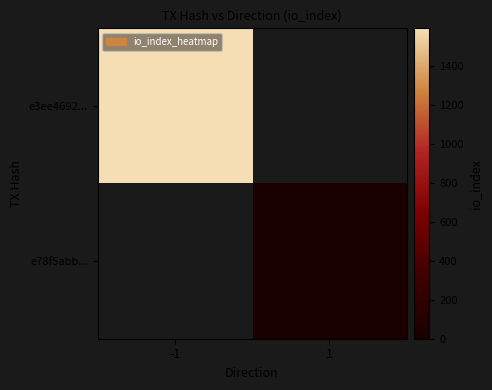

Which series has the widest spread of values?

e3ee4692...